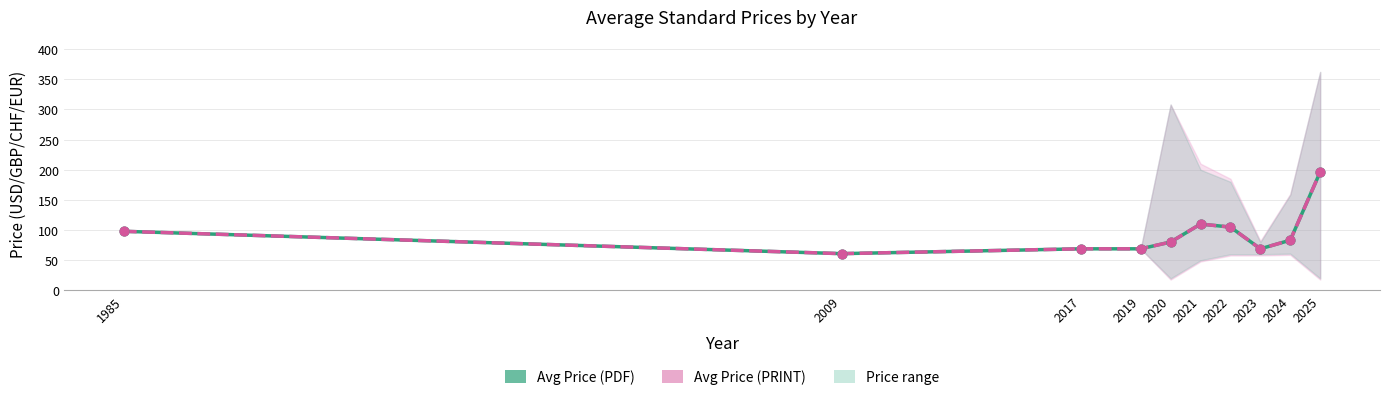

At how many categories does at least one series exceed 143?

1